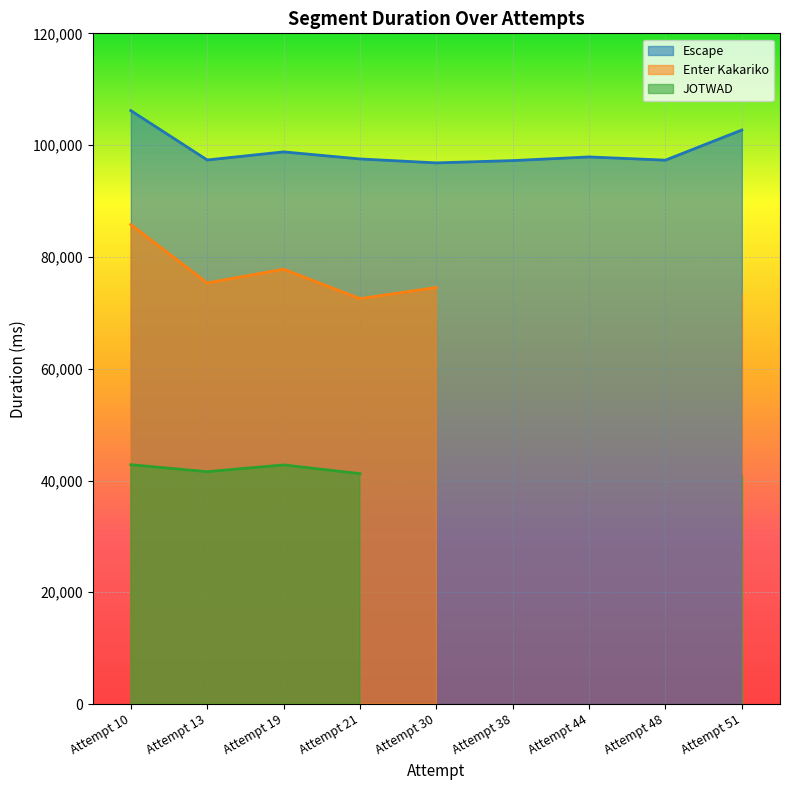

What is the greatest value displayed?

106176